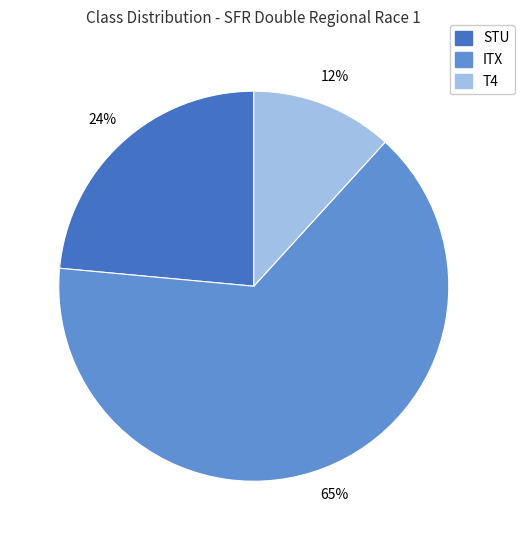

To the nearest percent, what is the average slice percentage?

33%